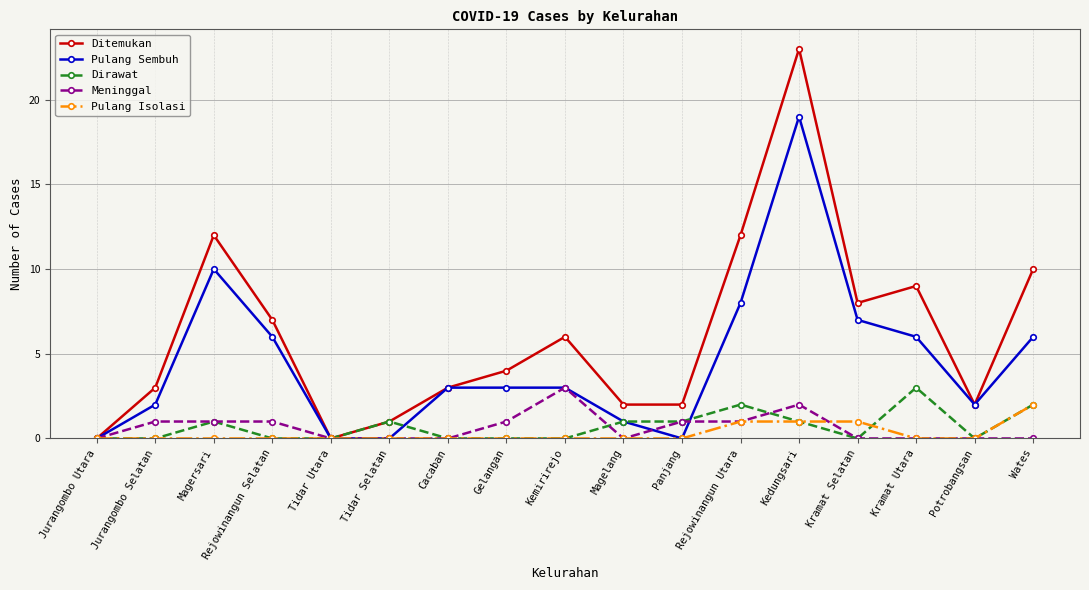

Where is the first local maximum for Dirawat?

Magersari